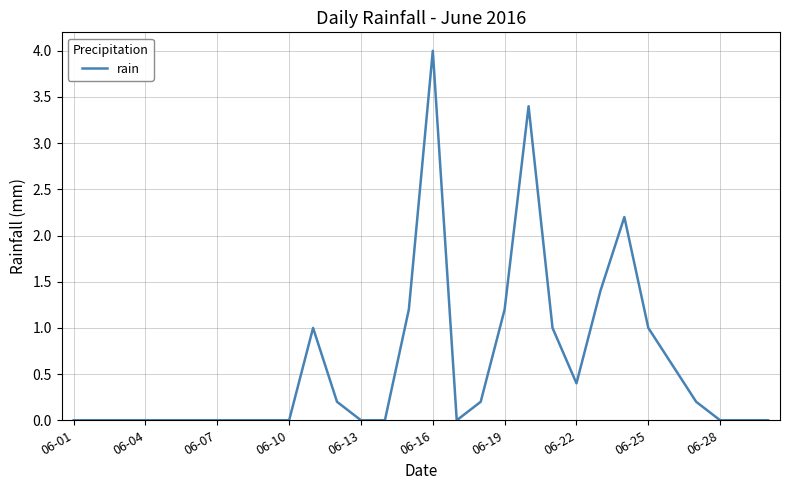

Reading right to left, list all the values displayed in this chart.

0.0	0.0	0.0	0.2	0.6	1.0	2.2	1.4	0.4	1.0	3.4	1.2	0.2	0.0	4.0	1.2	0.0	0.0	0.2	1.0	0.0	0.0	0.0	0.0	0.0	0.0	0.0	0.0	0.0	0.0